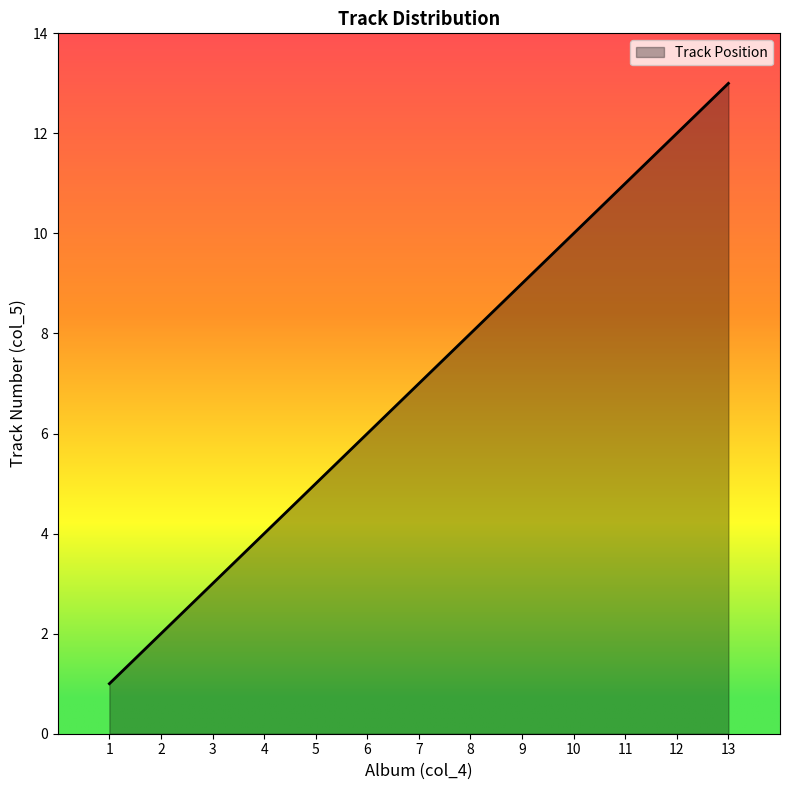

The value at 8 is 2. True or false?

False